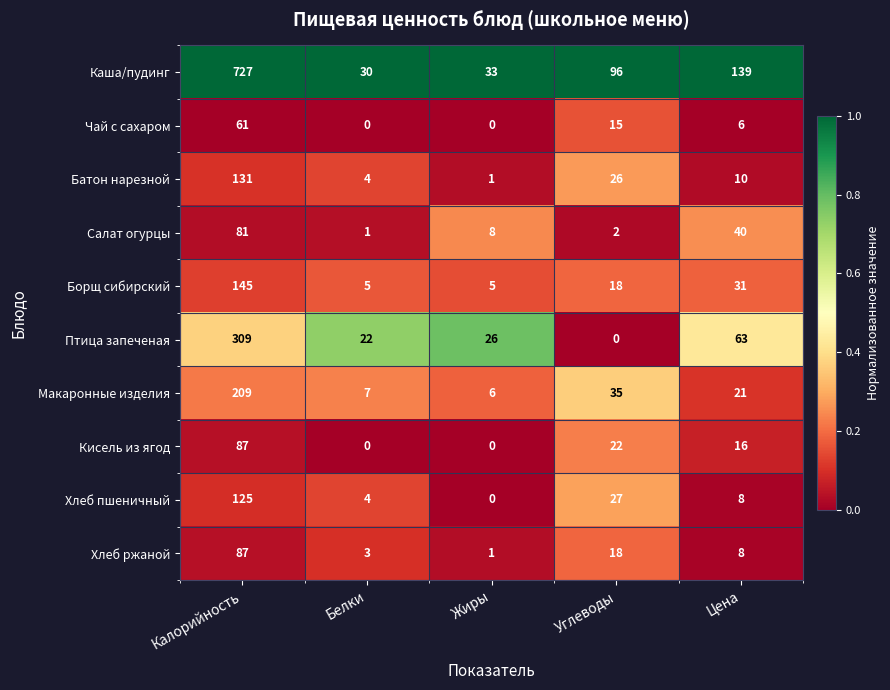

Where does the Чай с сахаром series first go above 6?

Калорийность